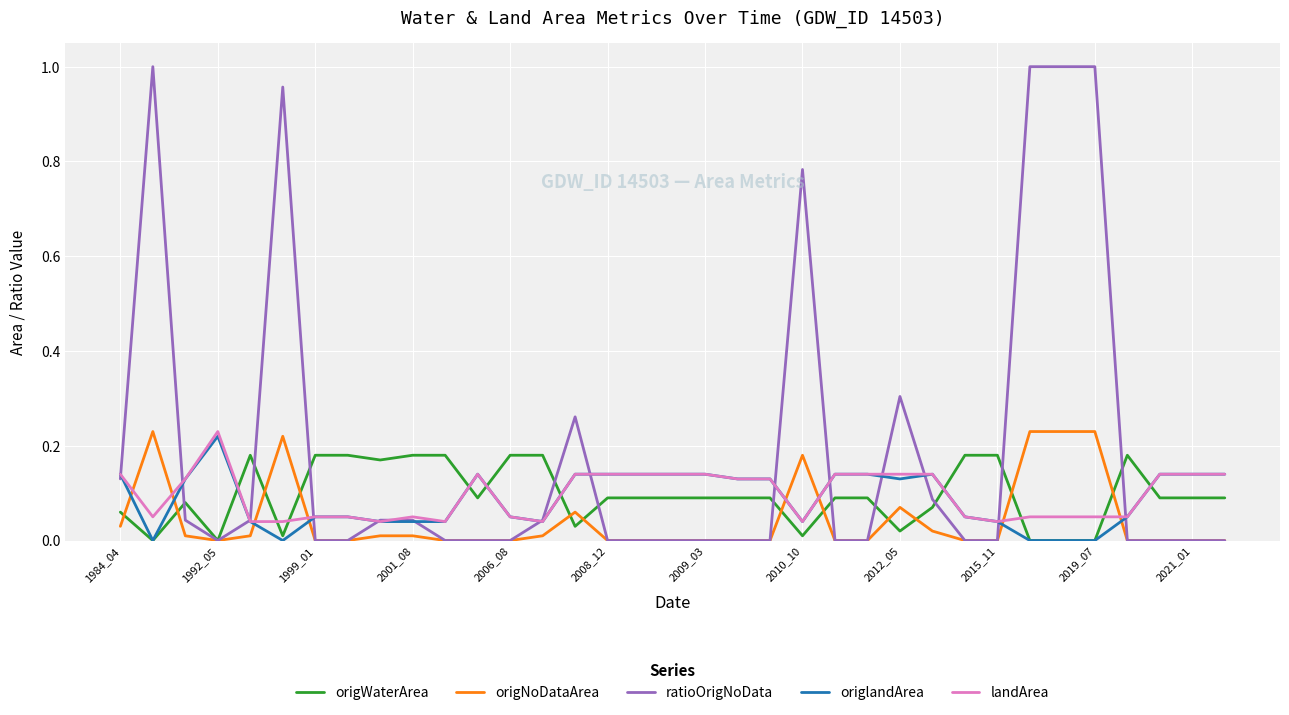

Which series has the largest range (max minus min)?

ratioOrigNoData